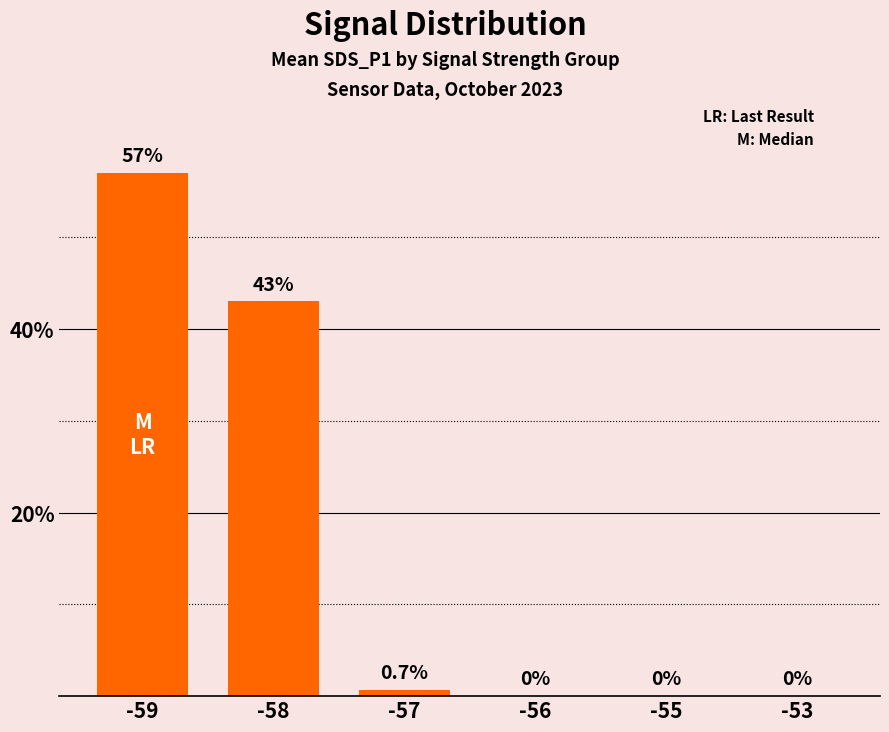

Which category has the highest value across all series?

-59